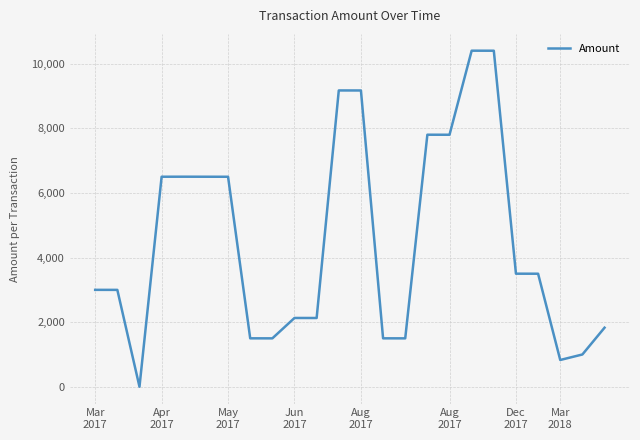

What is the greatest value displayed?

10400